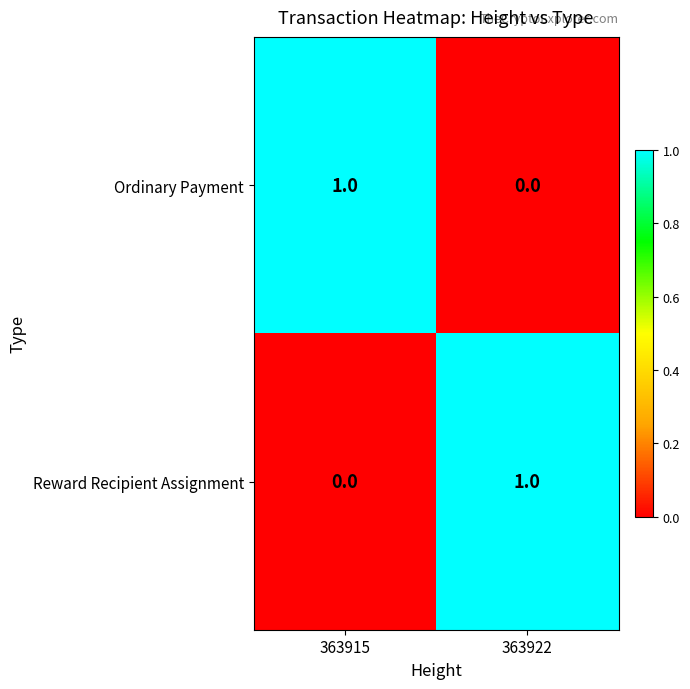

Reading left to right, extract all data points from this chart.

Ordinary Payment: 363915=1	363922=0
Reward Recipient Assignment: 363915=0	363922=1